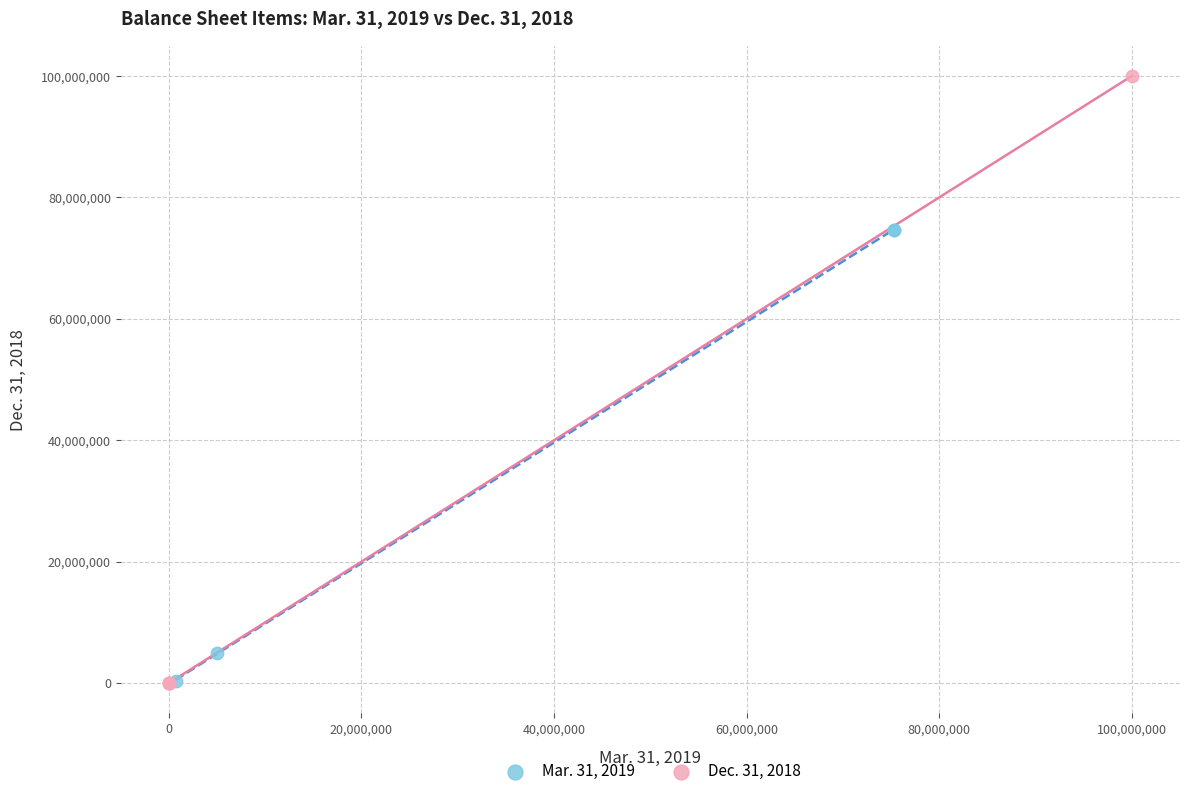

Which series has the widest spread of Y values?

Dec. 31, 2018